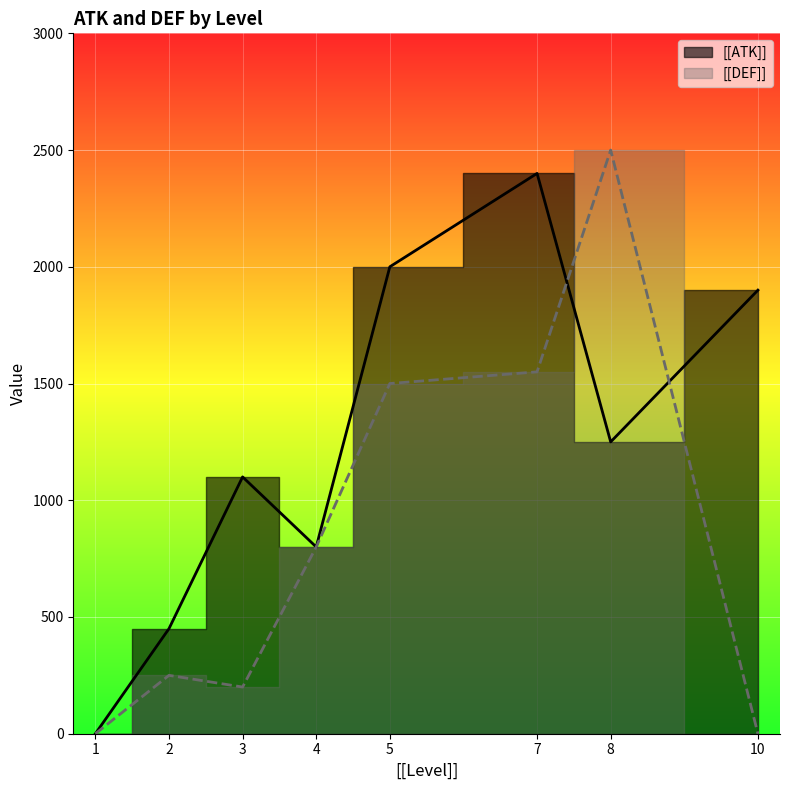

True or false: [[DEF]] and [[ATK]] intersect in this chart.

True